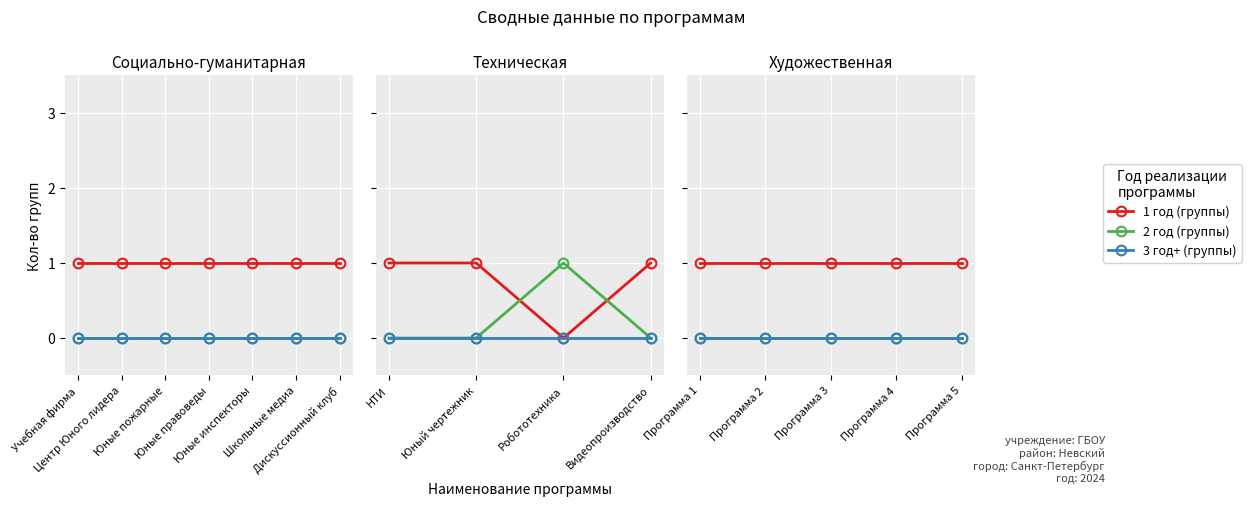

True or false: 3 год+ (группы) and 1 год (группы) intersect in this chart.

False